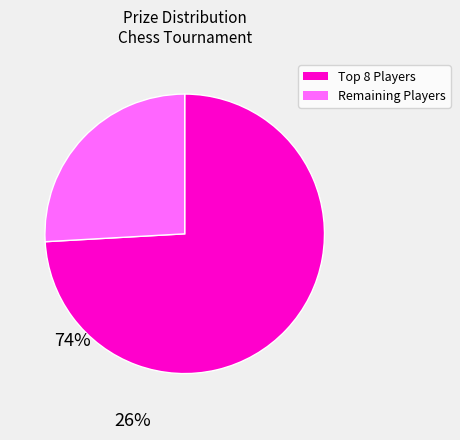

Is there any slice that represents more than half of the pie?

Yes